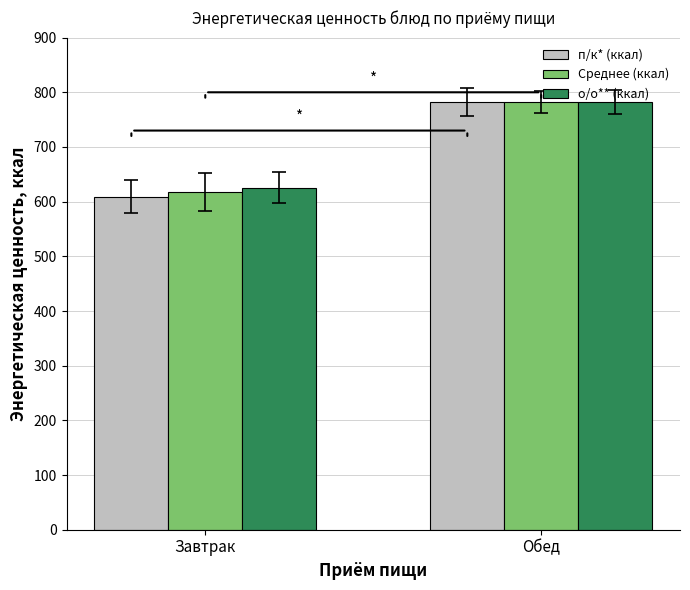

Where is п/к* (ккал) nearest to the value 695?

Завтрак